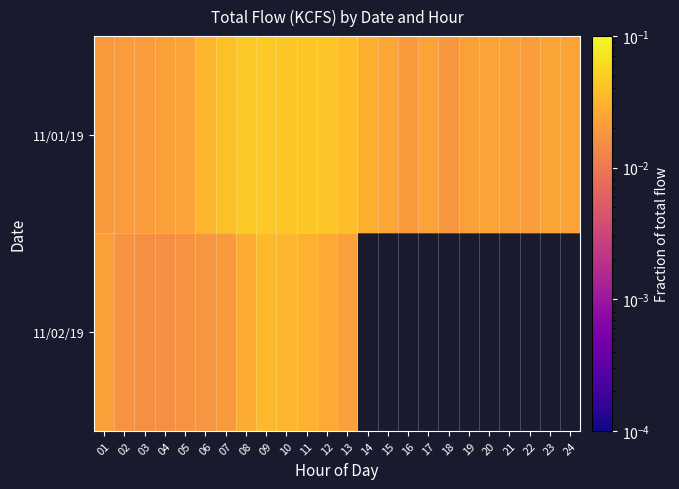

Which series has the widest spread of values?

11/01/19